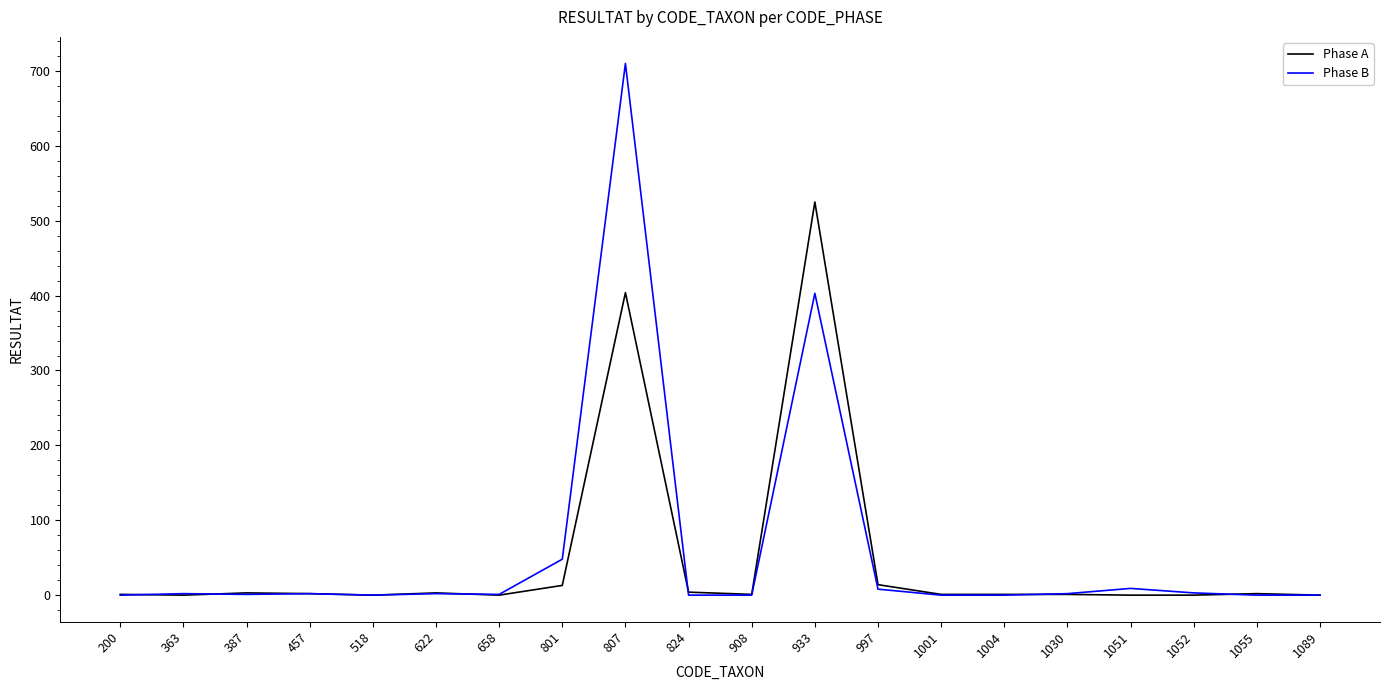

Rank the series at 807 from highest to lowest value.

Phase B, Phase A